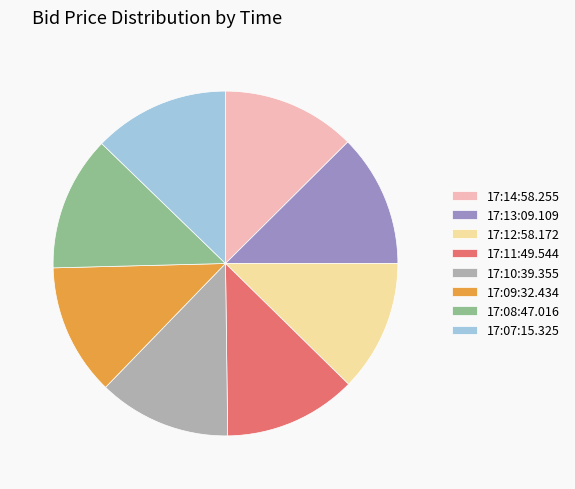

Approximately how many times larger is the value at 17:10:39.355 compared to 17:11:49.544?

1.0